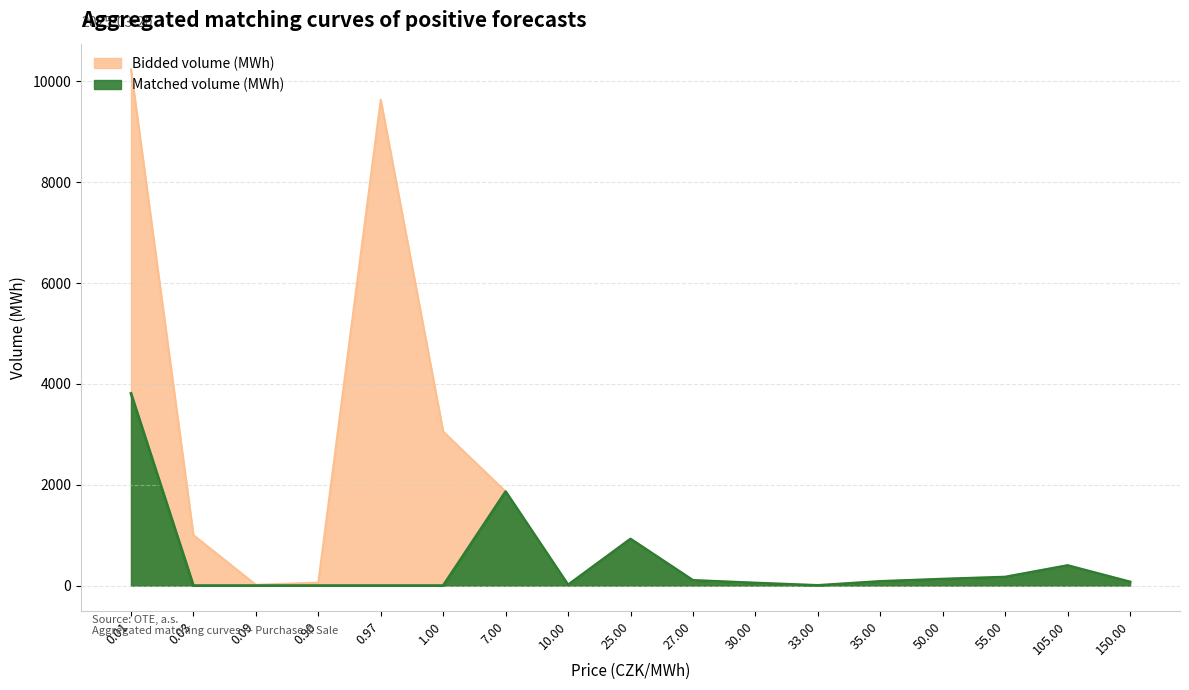

True or false: Matched volume (MWh) has a value of 51.2 at 30.0.

True